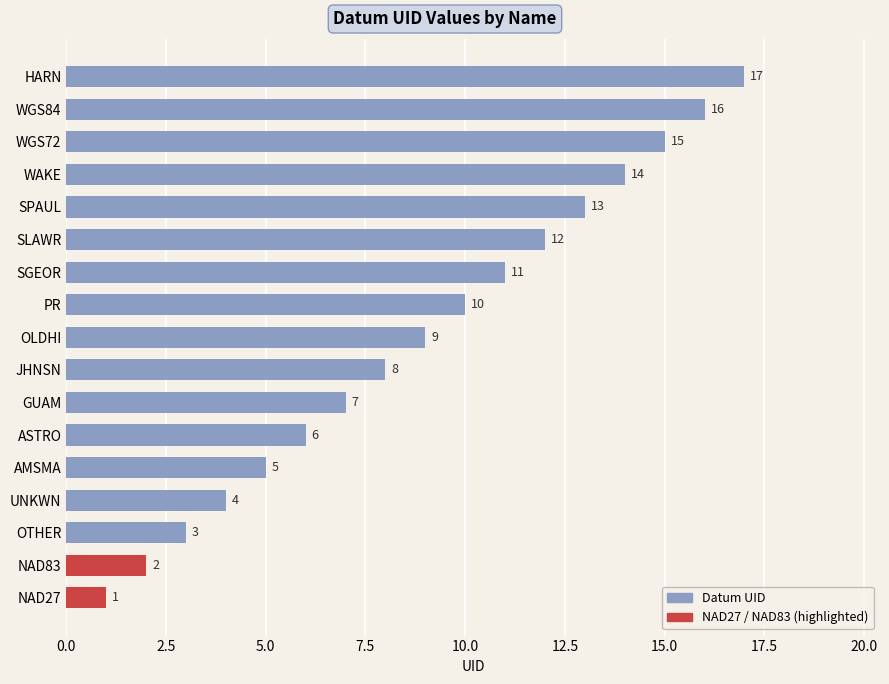

Which has a higher value, OLDHI or SGEOR?

SGEOR